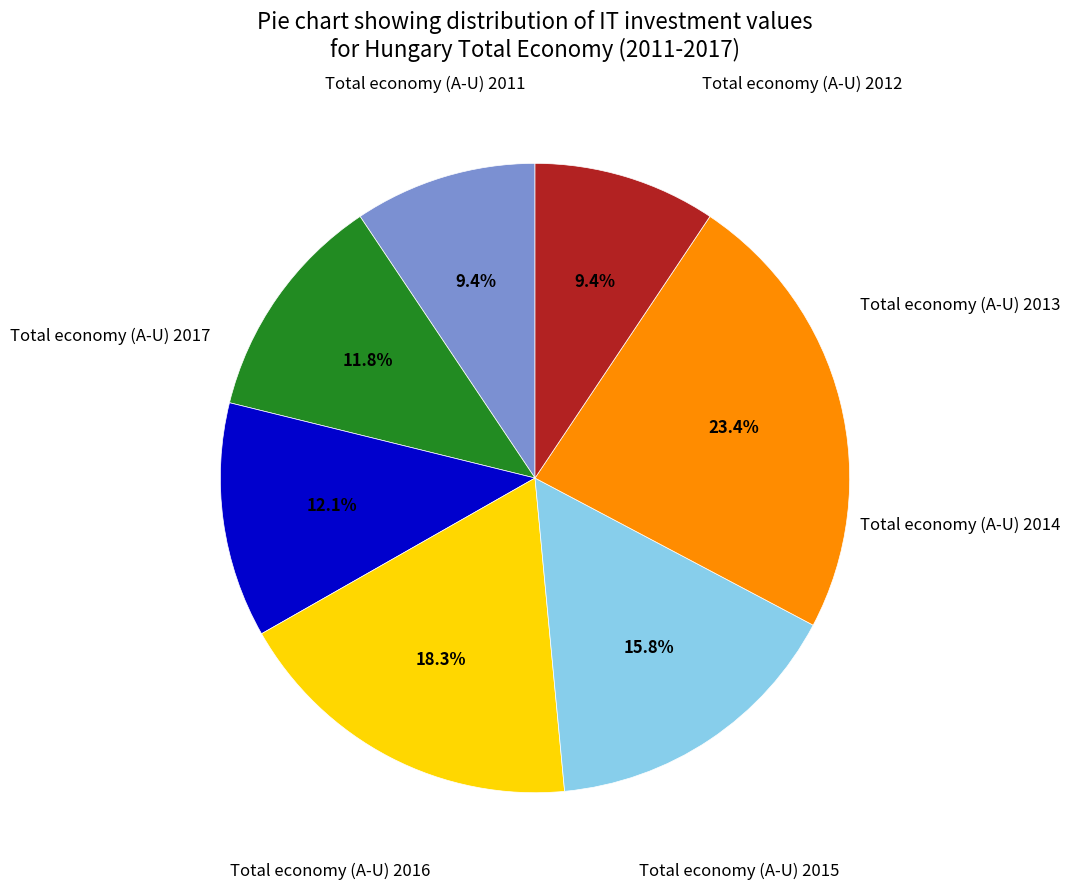

Does any single category account for the majority?

No